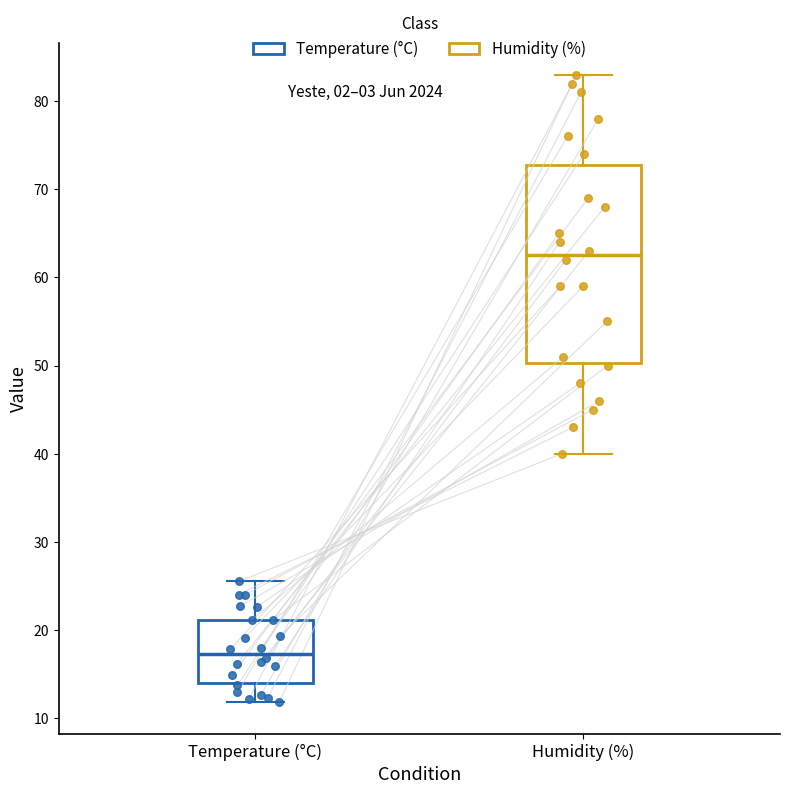

Reading left to right, transcribe this box plot: for each box, give where its median line is, the range the box spans, and where its two whiskers end, as read against the y-axis. The values are not printed on the chart, so give them approximately, as read against the axis.

Temperature (°C): median 17, box 14 to 21, whiskers 12 to 26
Humidity (%): median 63, box 50 to 73, whiskers 40 to 83